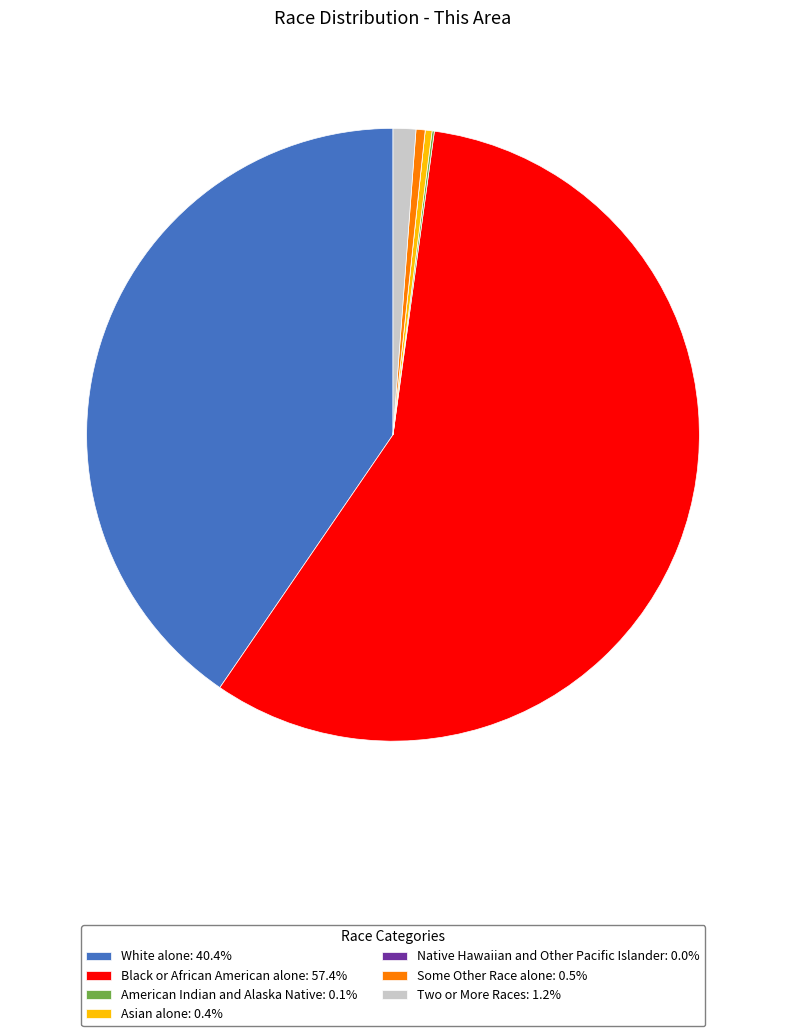

Does Black or African American alone: 57.4% represent more than half of the total?

Yes